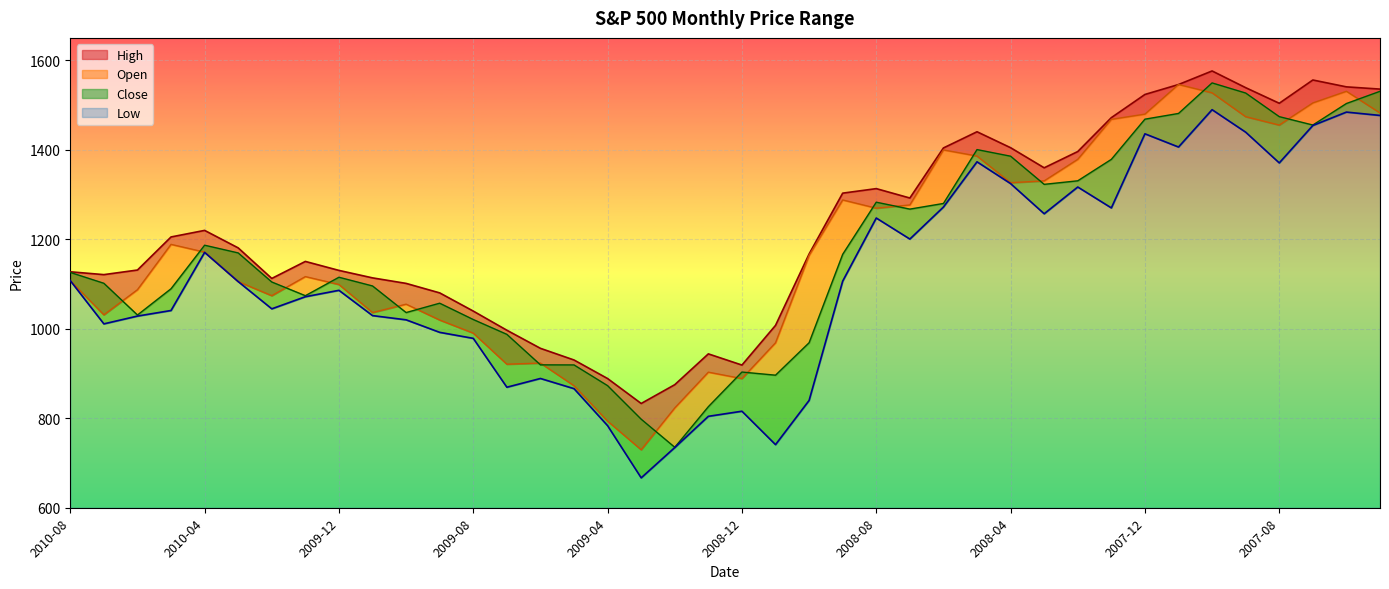

How many values in the Open series are below 1164?

20